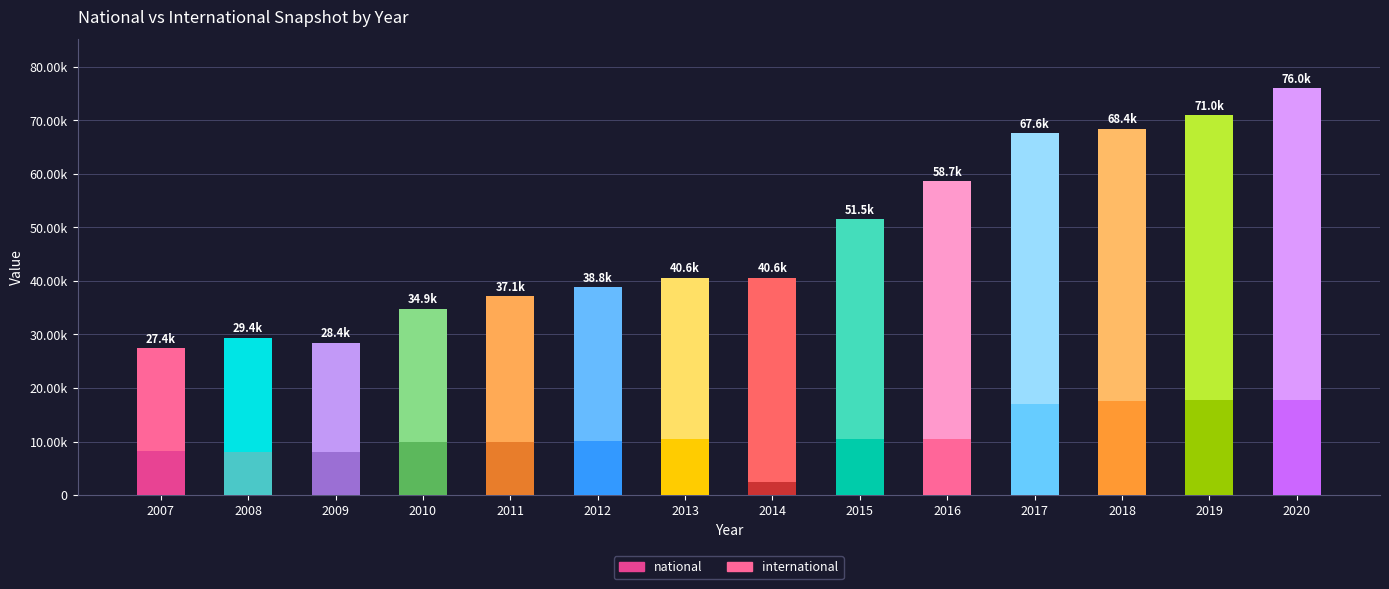

Does the chart contain stacked bars?

Yes